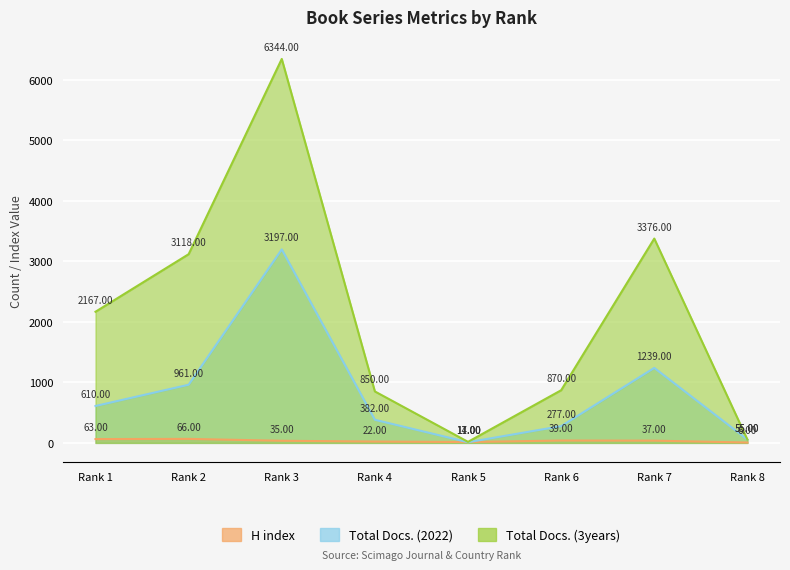

What is the maximum value for H index?

66